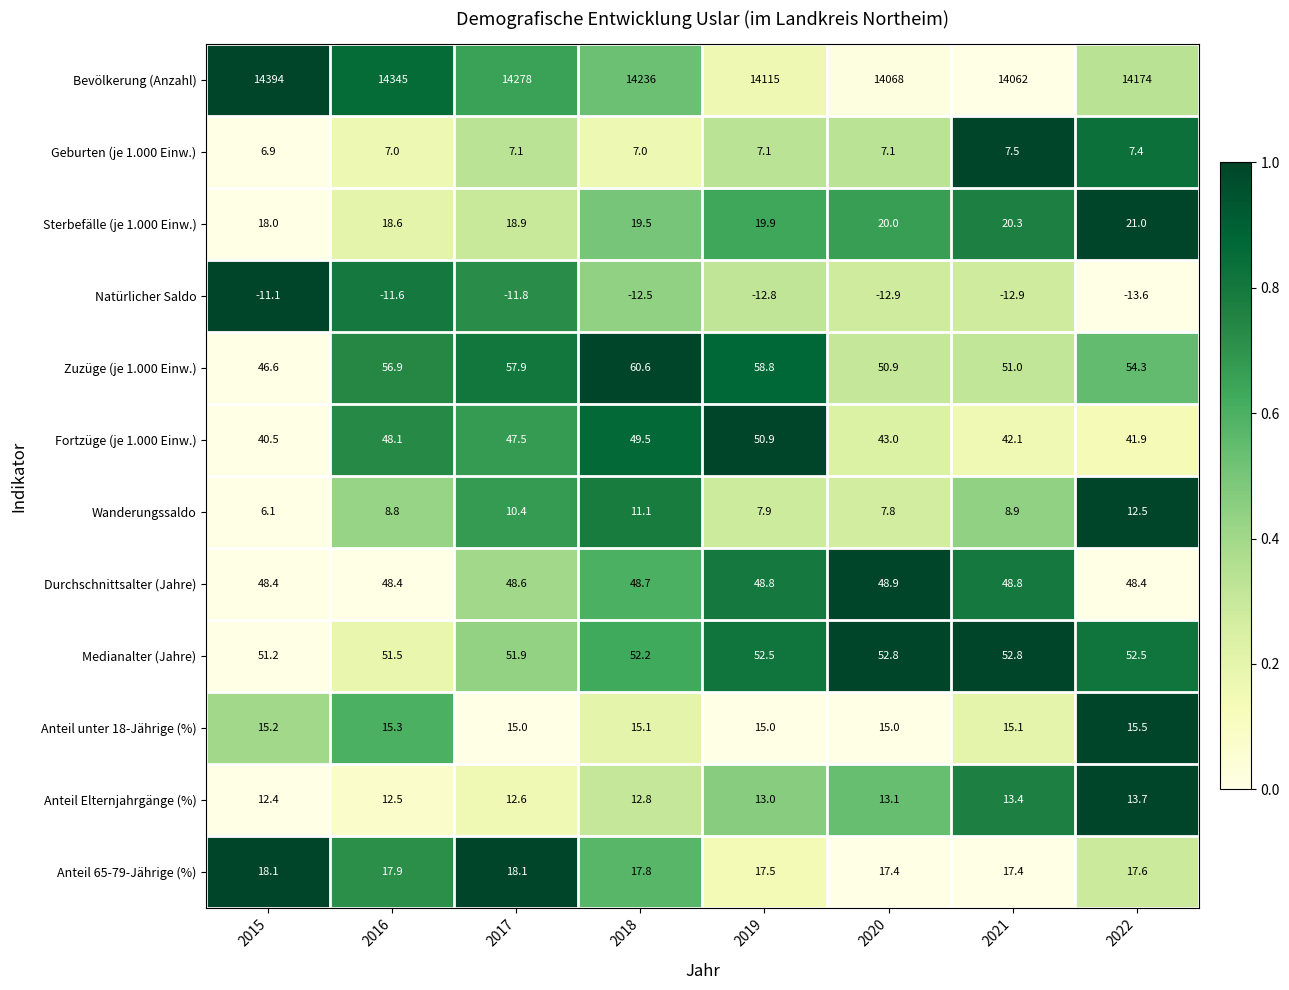

Rank the series by their maximum value, from highest to lowest.

Bevölkerung (Anzahl), Zuzüge (je 1.000 Einw.), Medianalter (Jahre), Fortzüge (je 1.000 Einw.), Durchschnittsalter (Jahre), Sterbefälle (je 1.000 Einw.), Anteil 65-79-Jährige (%), Anteil unter 18-Jährige (%), Anteil Elternjahrgänge (%), Wanderungssaldo, Geburten (je 1.000 Einw.), Natürlicher Saldo